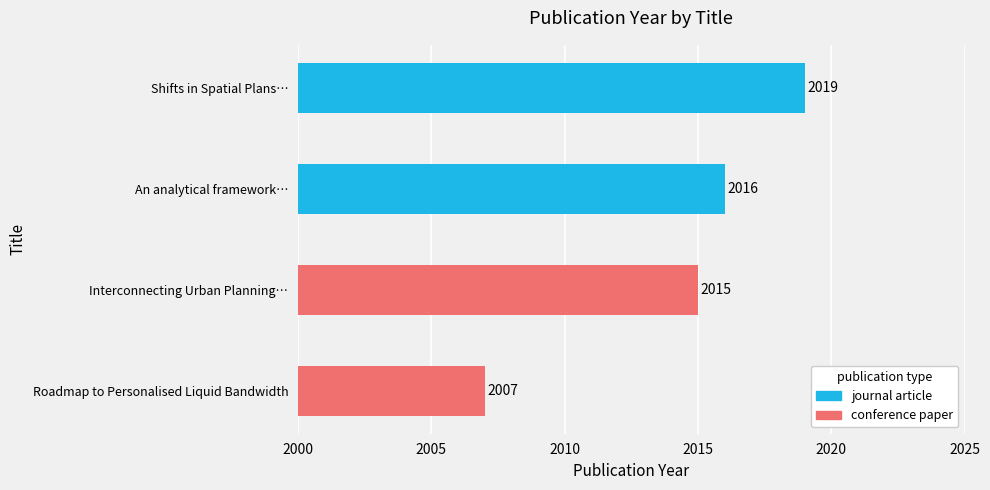

Which label corresponds to the smallest value in the chart?

Roadmap to Personalised Liquid Bandwidth